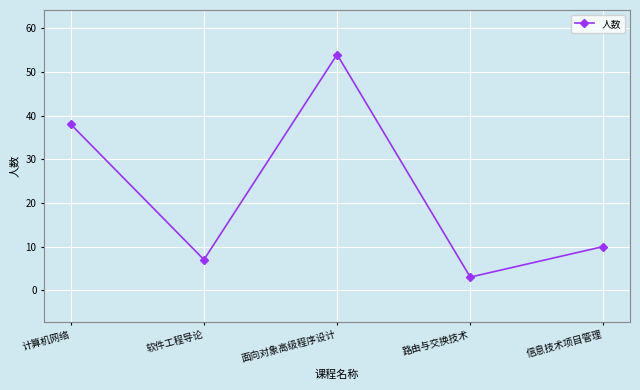

Where is the first local minimum?

软件工程导论